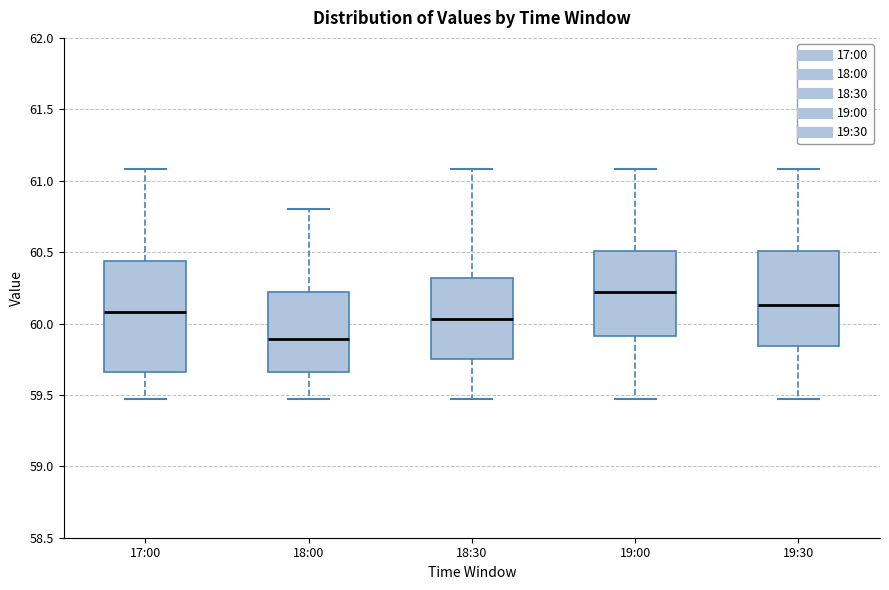

Reading left to right, read every box against the y-axis: the position of its median line, the range the box covers, and the ends of its whiskers. The values are not printed on the chart, so give them approximately, as read against the axis.

17:00: median 60.10, box 59.65 to 60.45, whiskers 59.45 to 61.10
18:00: median 59.90, box 59.65 to 60.20, whiskers 59.45 to 60.80
18:30: median 60.05, box 59.75 to 60.30, whiskers 59.45 to 61.10
19:00: median 60.20, box 59.90 to 60.50, whiskers 59.45 to 61.10
19:30: median 60.15, box 59.85 to 60.50, whiskers 59.45 to 61.10